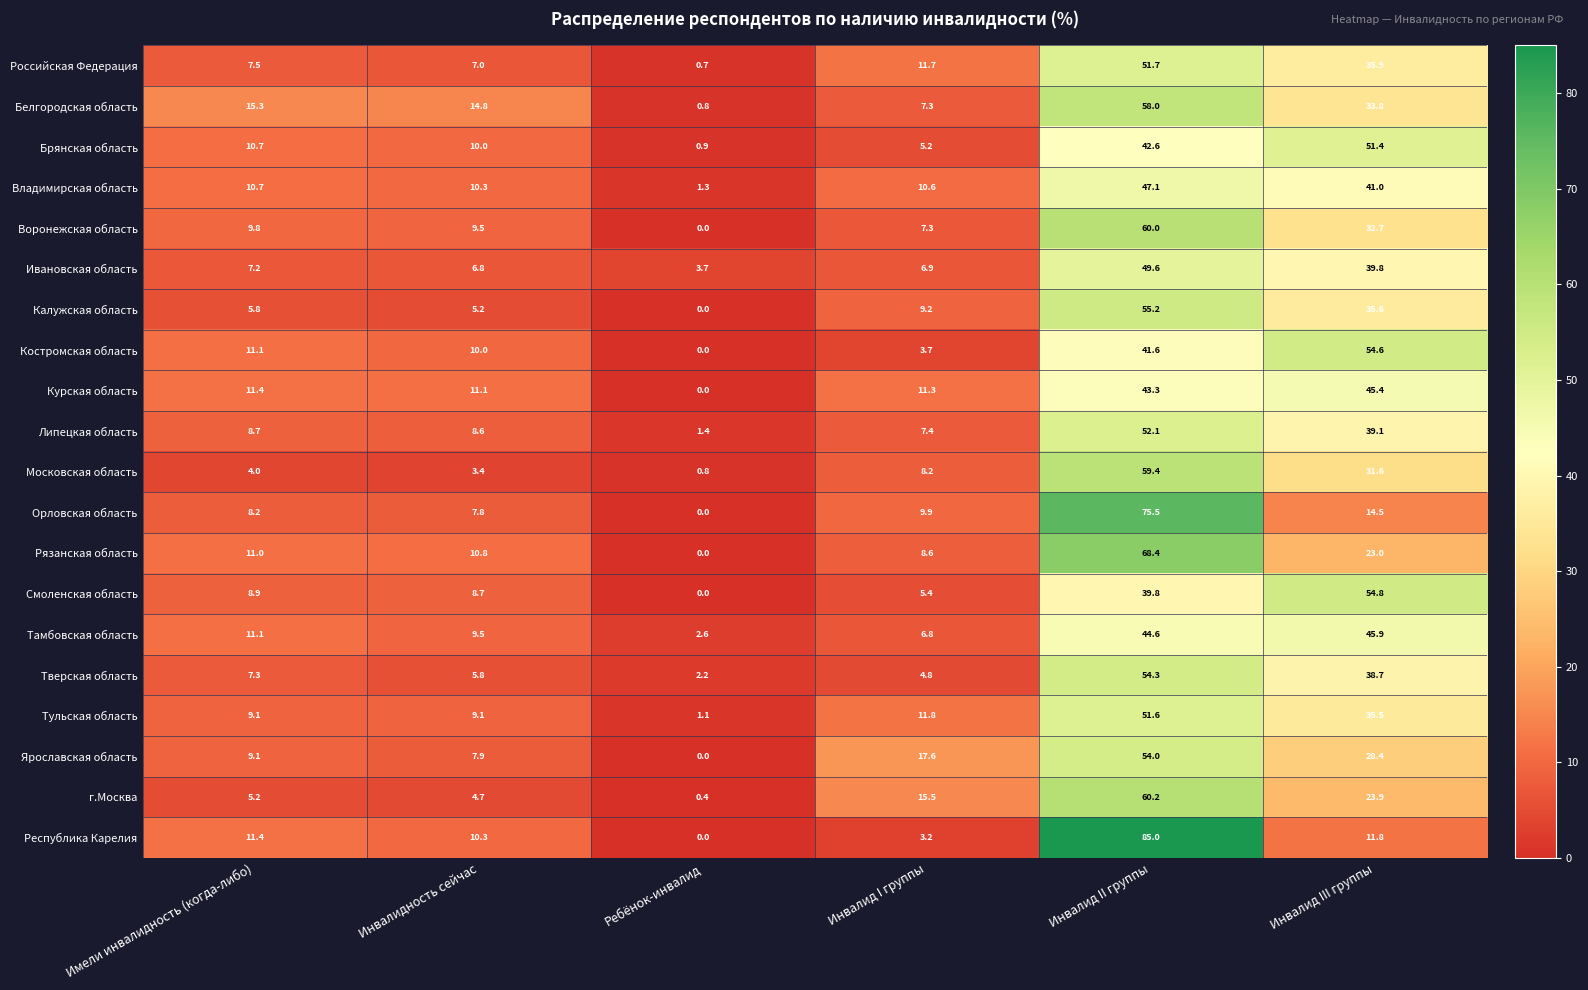

What is the average value of the Владимирская область series?

20.2